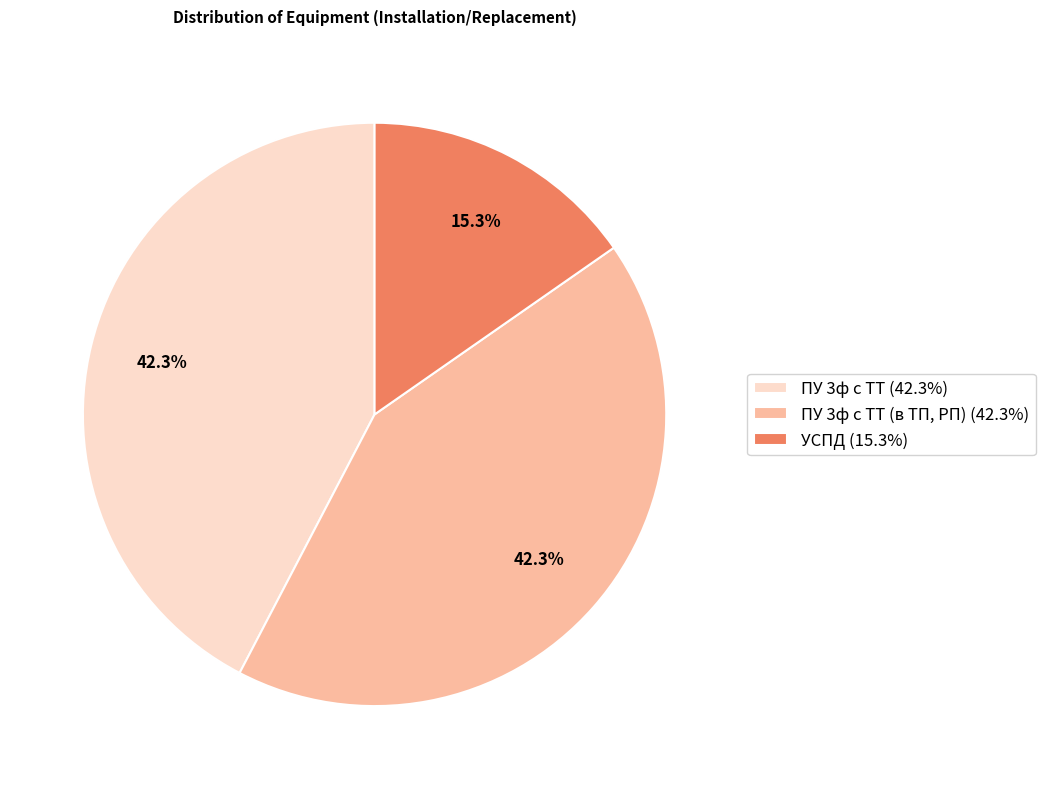

Count the number of slices in the pie.

3